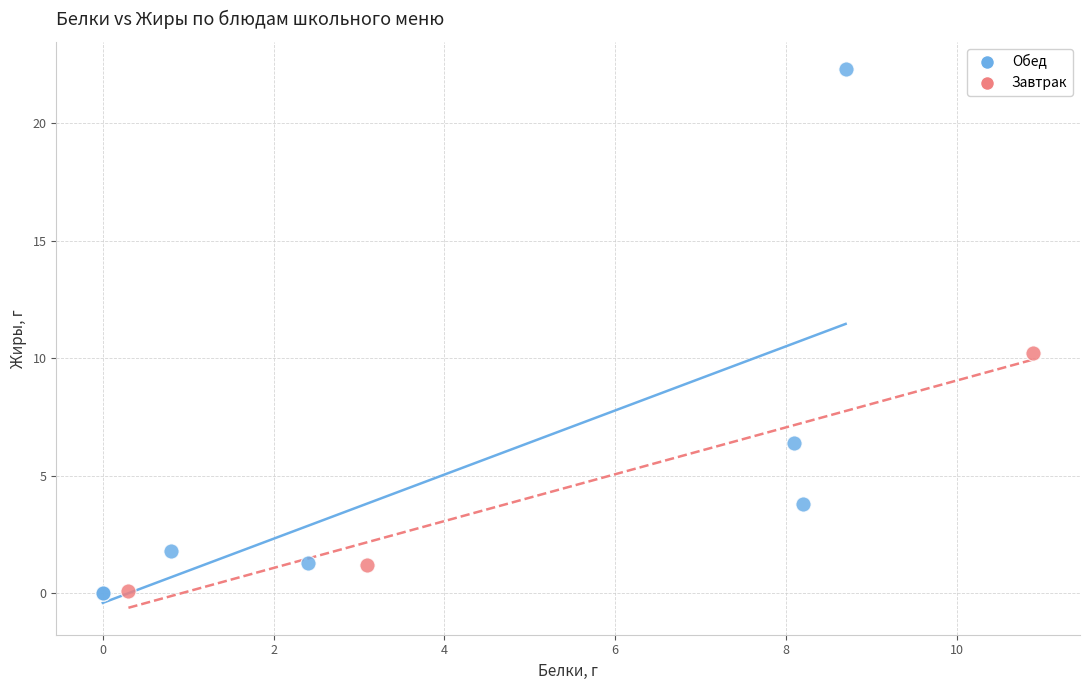

Which series has the widest spread of Y values?

Обед